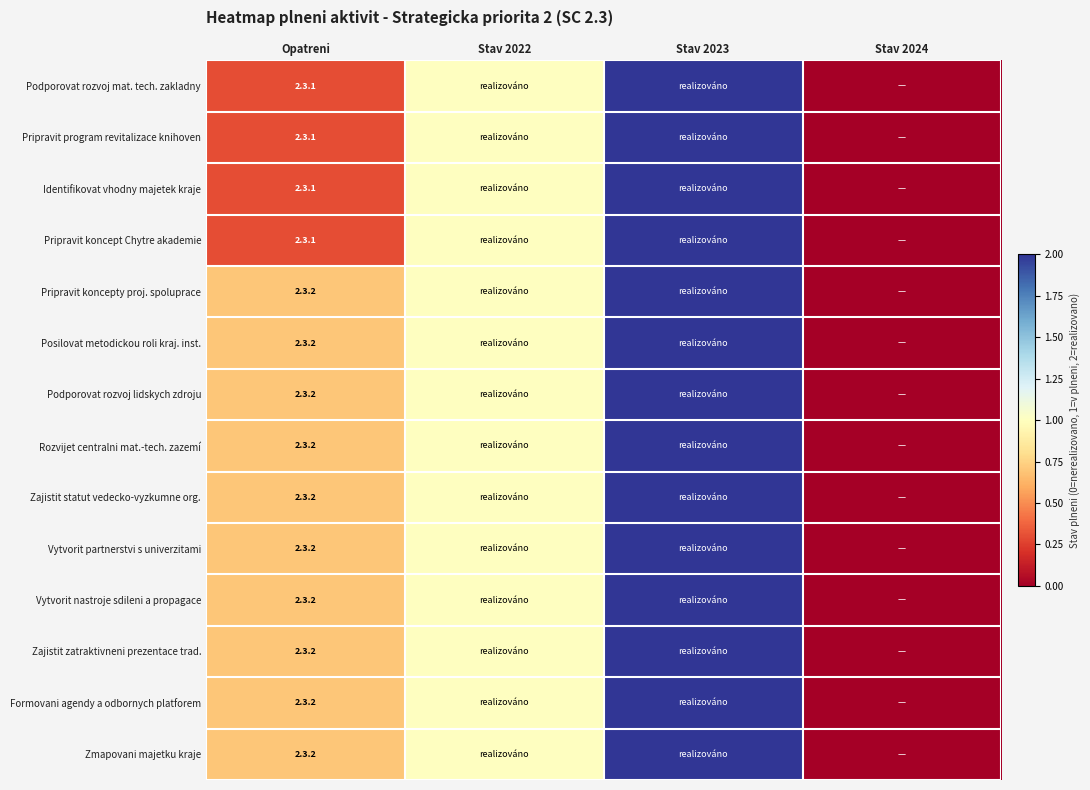

How many categories are shown in the chart?

4